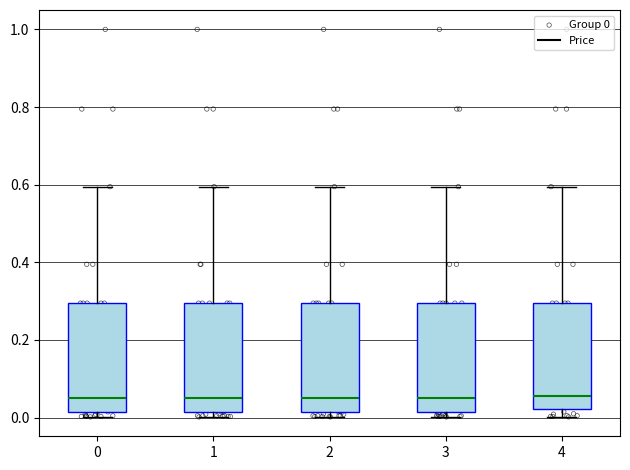

Reading left to right, read every box against the y-axis: the position of its median line, the range the box covers, and the ends of its whiskers. The values are not printed on the chart, so give them approximately, as read against the axis.

0: median 0.04, box 0.02 to 0.30, whiskers 0.00 to 0.60
1: median 0.04, box 0.02 to 0.30, whiskers 0.00 to 0.60
2: median 0.04, box 0.02 to 0.30, whiskers 0.00 to 0.60
3: median 0.04, box 0.02 to 0.30, whiskers 0.00 to 0.60
4: median 0.06, box 0.02 to 0.30, whiskers 0.00 to 0.60